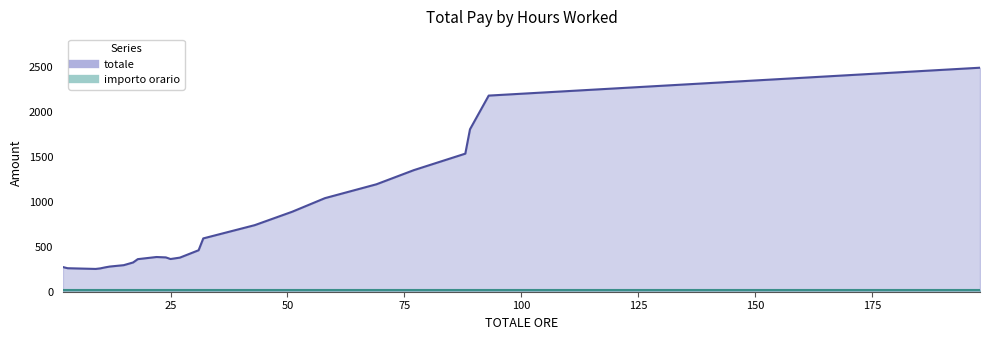

True or false: importo orario has more than 0 points higher than both neighbors.

False